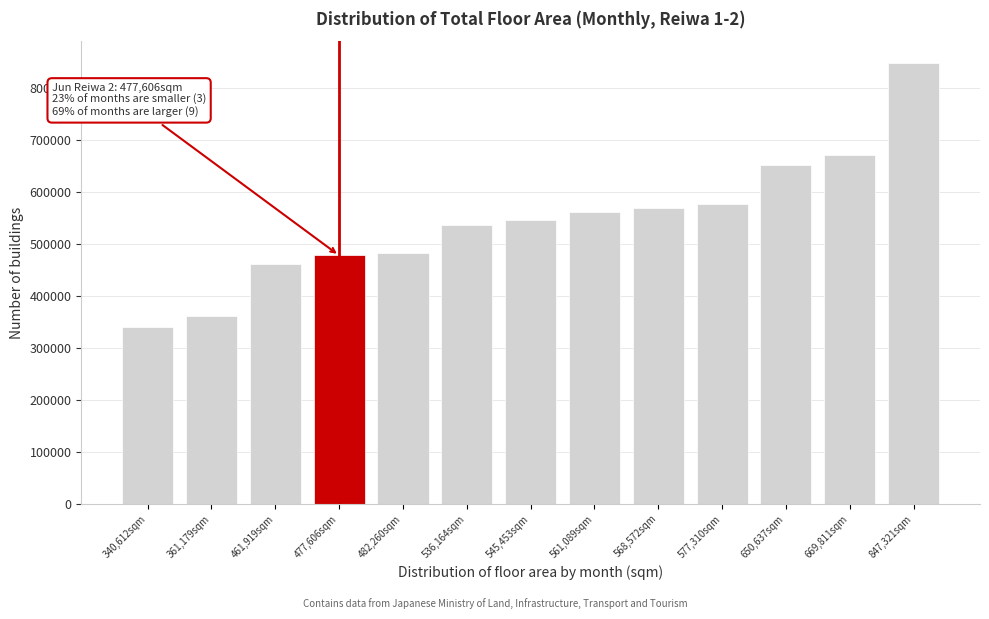

Reading left to right, list all the values displayed in this chart.

340,612sqm=340612	361,179sqm=361179	461,919sqm=461919	477,606sqm=477606	482,260sqm=482260	536,164sqm=536164	545,453sqm=545453	561,089sqm=561089	568,572sqm=568572	577,310sqm=577310	650,637sqm=650637	669,811sqm=669811	847,321sqm=847321